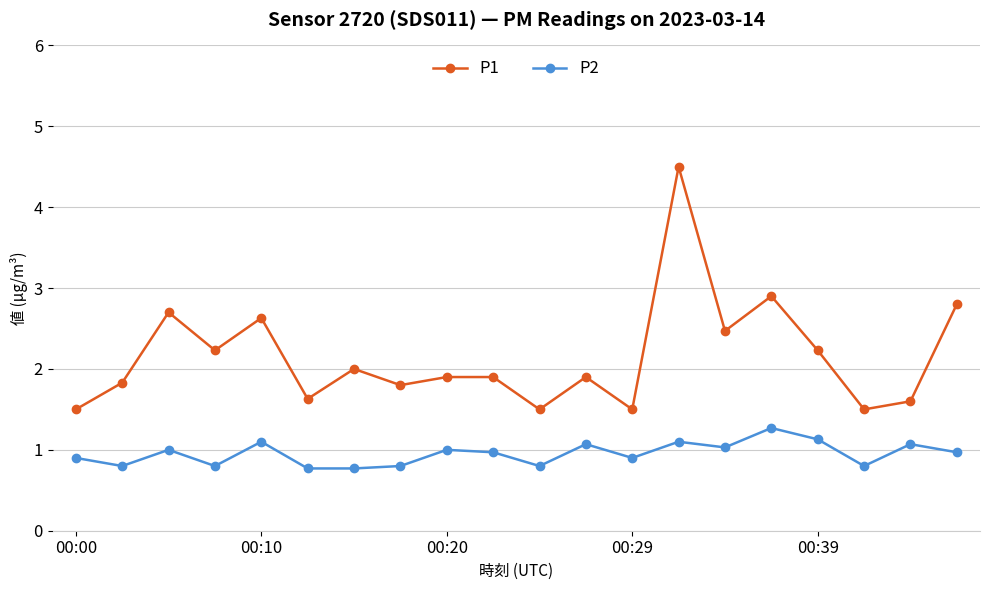

How many series are shown in this chart?

2